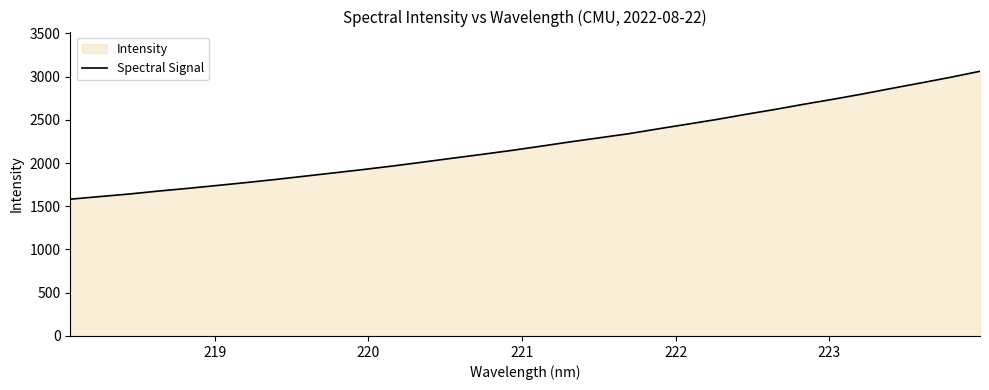

What is the difference between the maximum and minimum values?

1479.3